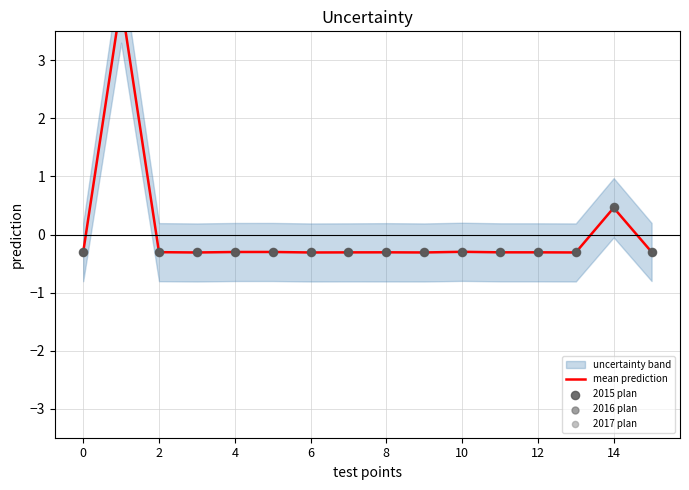

Which series contains the lowest Y value?

2015 plan